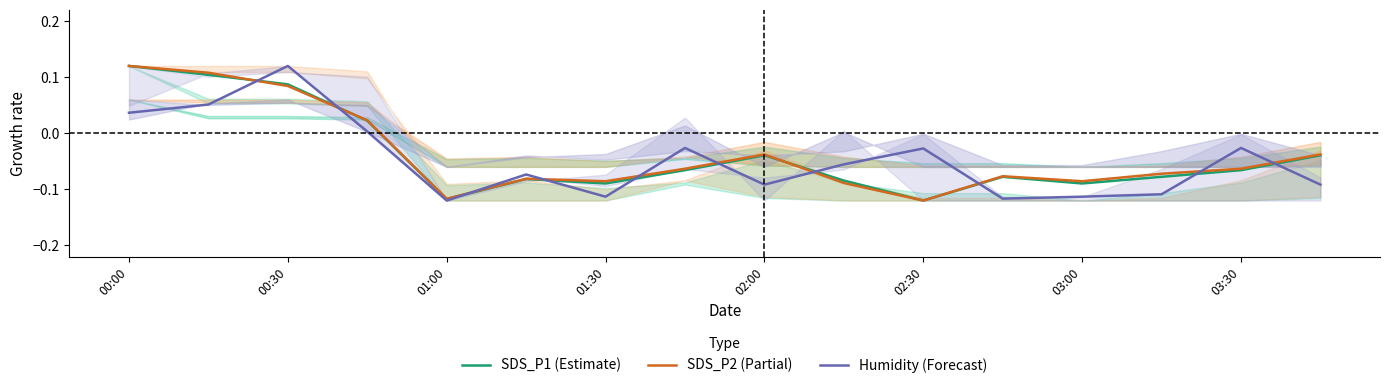

Reading left to right, what are all the values shown in this chart?

SDS_P1 (Estimate): 0.1	0.1	0.1	0.0	-0.1	-0.1	-0.1	-0.1	-0.0	-0.1	-0.1	-0.1	-0.1	-0.1	-0.1	-0.0
SDS_P2 (Partial): 0.1	0.1	0.1	0.0	-0.1	-0.1	-0.1	-0.1	-0.0	-0.1	-0.1	-0.1	-0.1	-0.1	-0.1	-0.0
Humidity (Forecast): 0.0	0.1	0.1	0.0	-0.1	-0.1	-0.1	-0.0	-0.1	-0.1	-0.0	-0.1	-0.1	-0.1	-0.0	-0.1